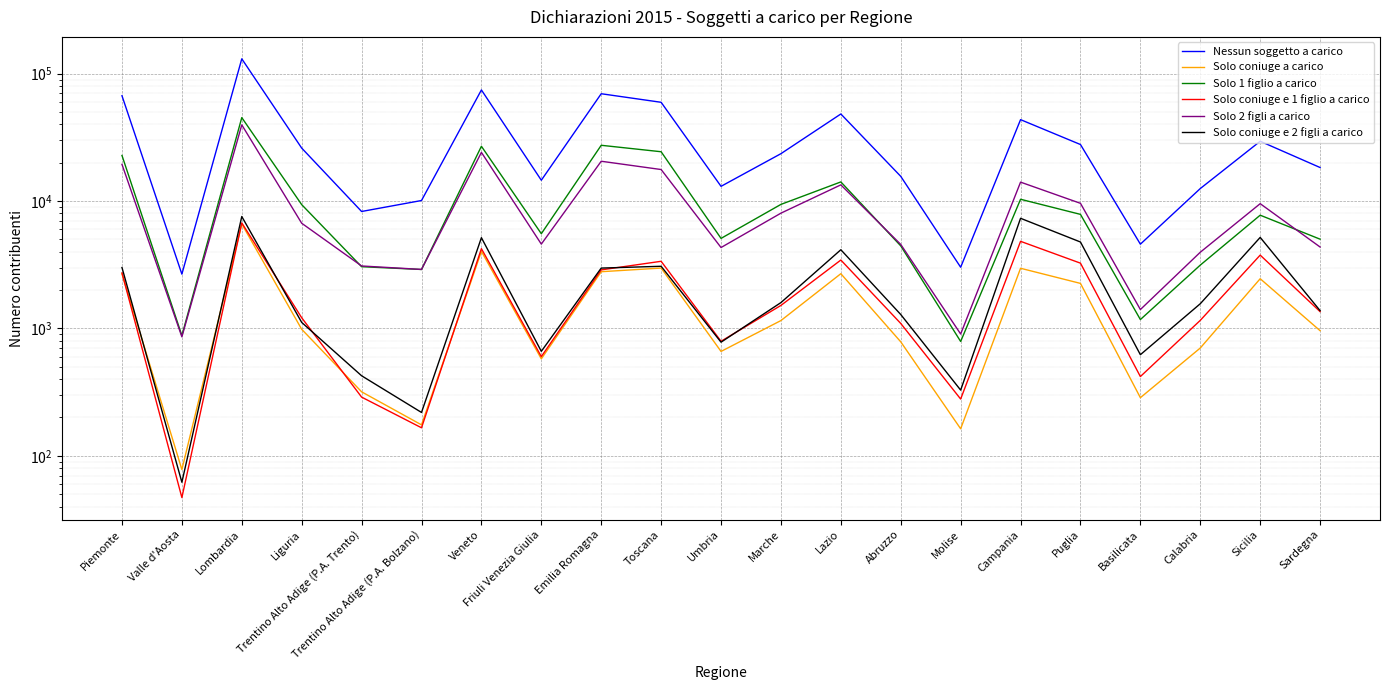

True or false: Solo 2 figli a carico and Solo coniuge e 1 figlio a carico cross at least once.

False